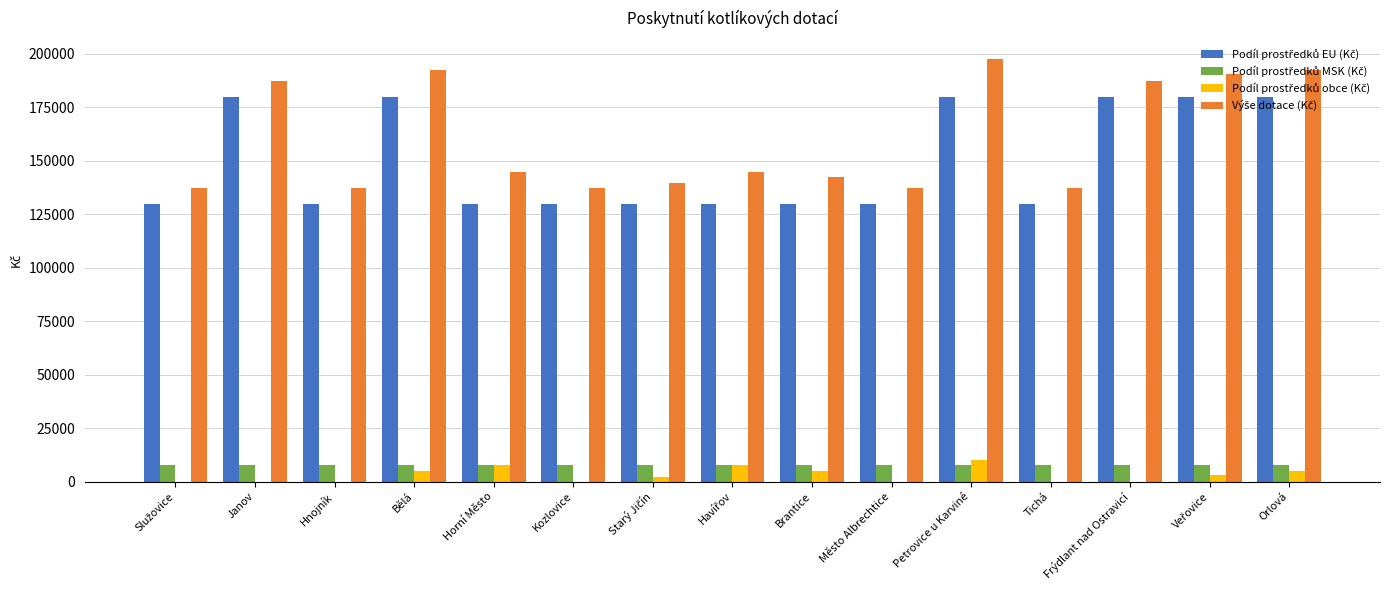

Which category has the highest value across all series?

Petrovice u Karviné